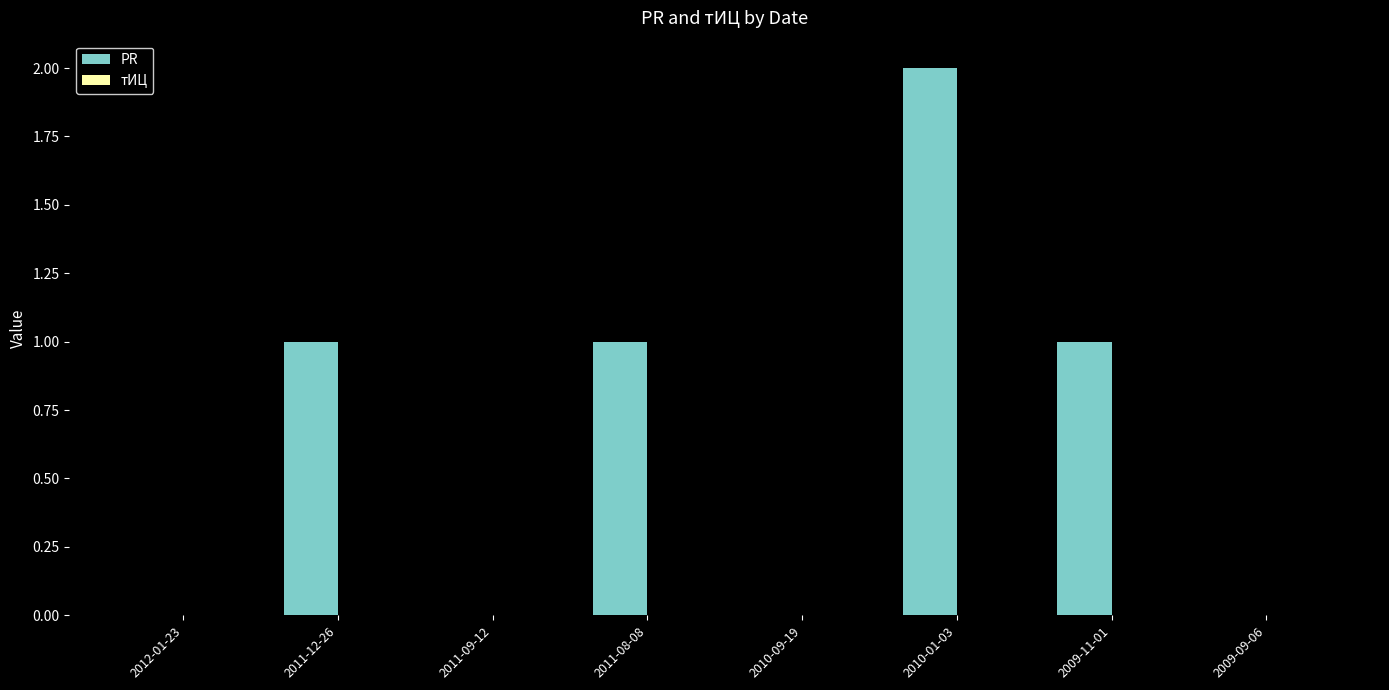

Which category has the highest value across all series?

2010-01-03